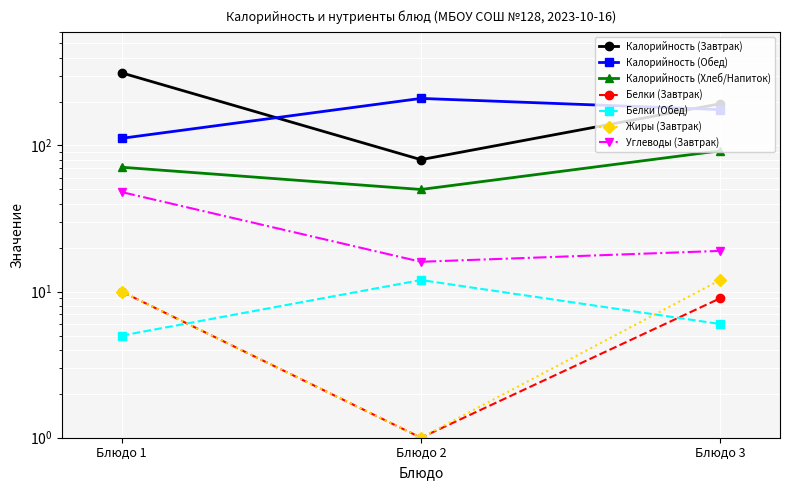

List the labels in order of Обед (1 блюдо/2 блюдо/Гарнир) value, largest first.

Блюдо 2, Блюдо 3, Блюдо 1